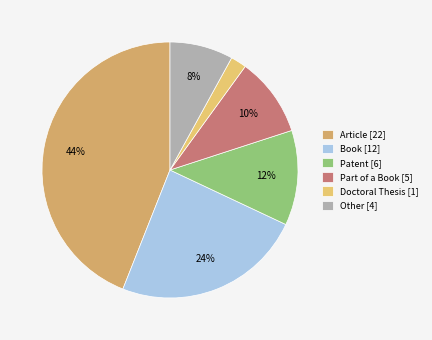

To the nearest percent, what is the average slice percentage?

17%